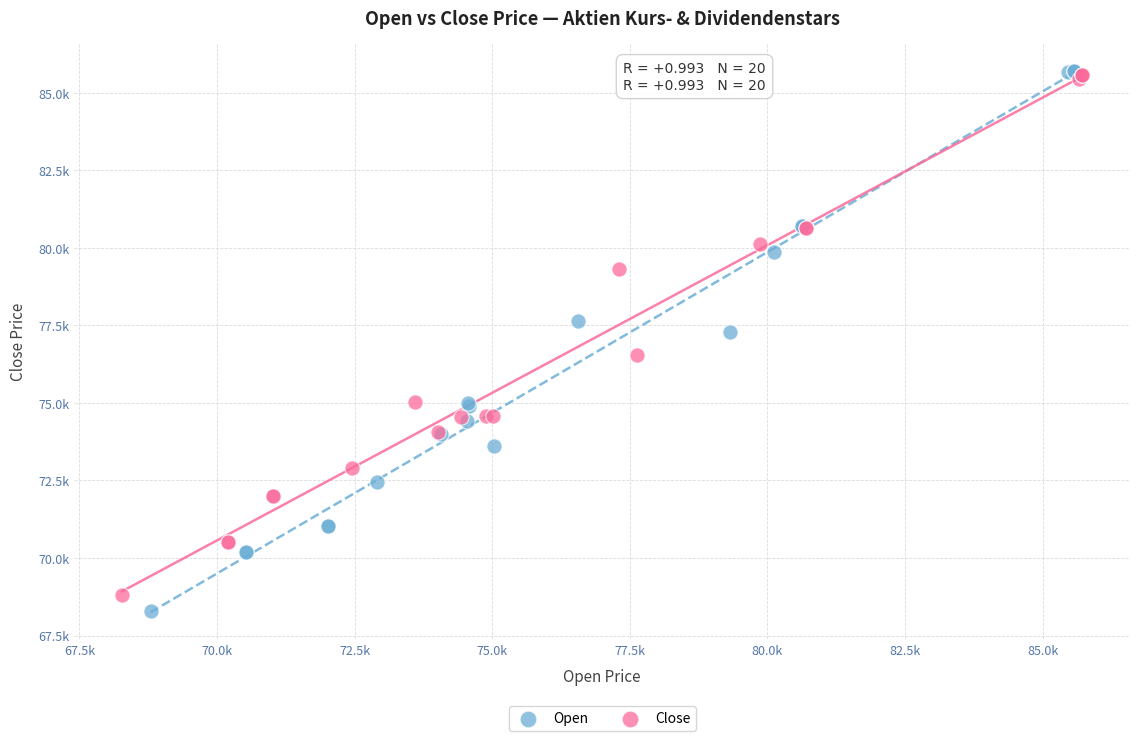

Which series has the largest Y range (max minus min)?

Open